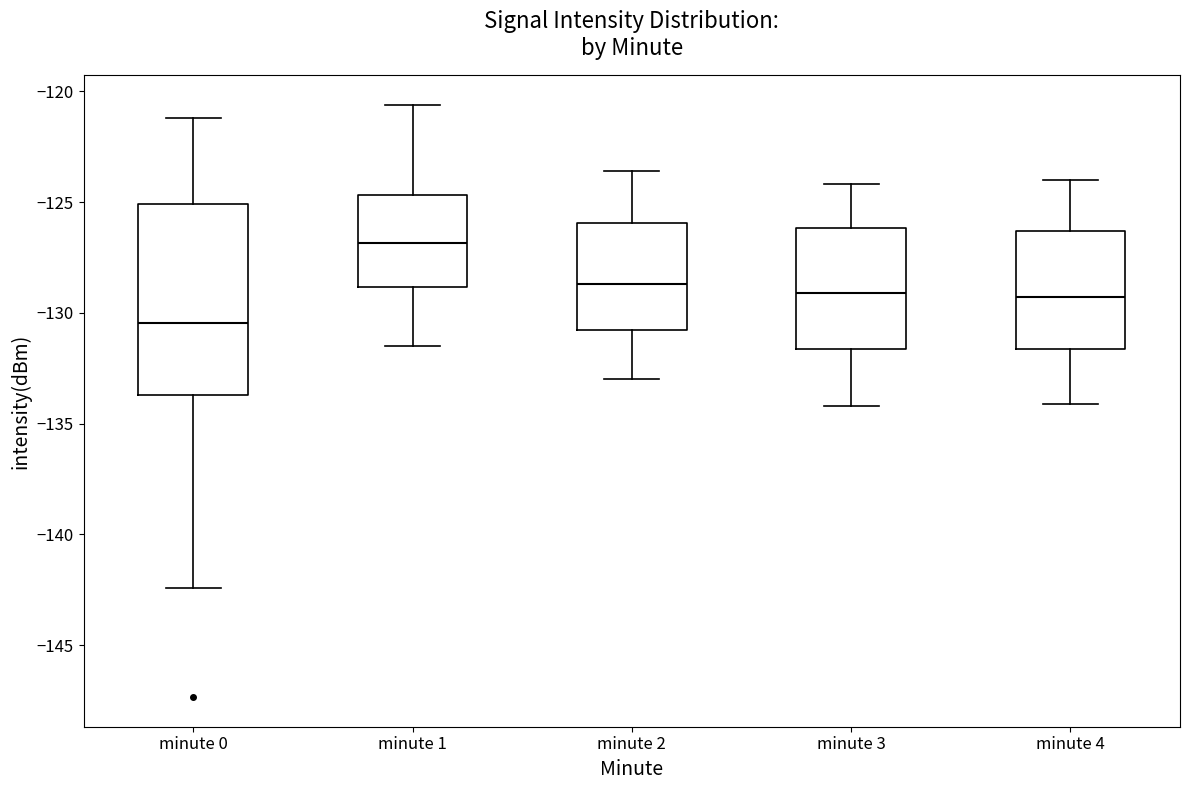

Reading left to right, transcribe this box plot: for each box, give where its median line is, the range the box spans, and where its two whiskers end, as read against the y-axis. The values are not printed on the chart, so give them approximately, as read against the axis.

minute 0: median -130.5, box -133.5 to -125.0, whiskers -142.5 to -121.0
minute 1: median -127.0, box -129.0 to -124.5, whiskers -131.5 to -120.5
minute 2: median -128.5, box -131.0 to -126.0, whiskers -133.0 to -123.5
minute 3: median -129.0, box -131.5 to -126.0, whiskers -134.0 to -124.0
minute 4: median -129.5, box -131.5 to -126.5, whiskers -134.0 to -124.0